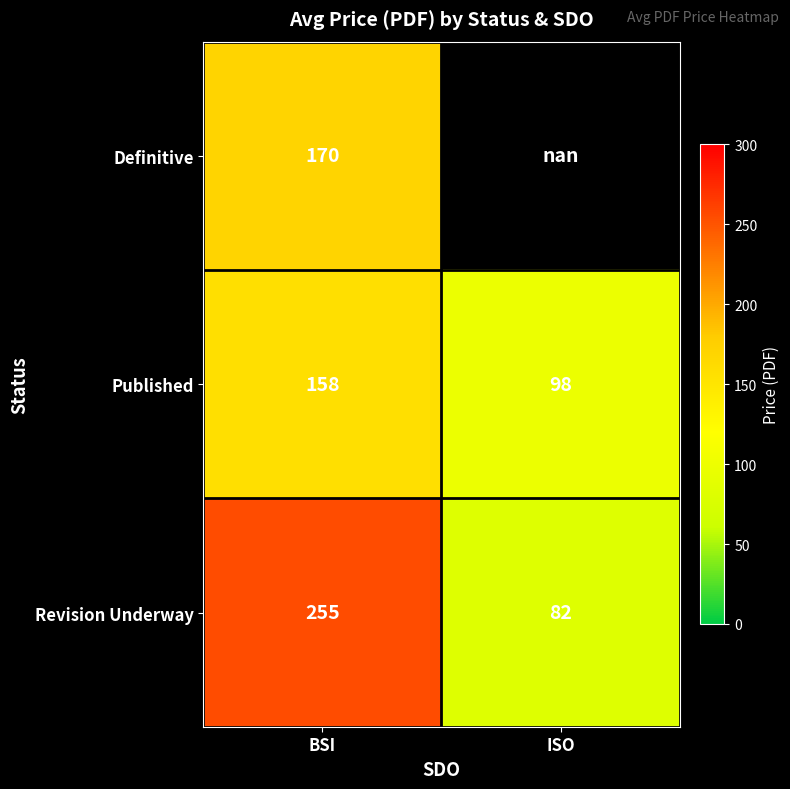

Rank the series at BSI from highest to lowest value.

Revision Underway, Definitive, Published